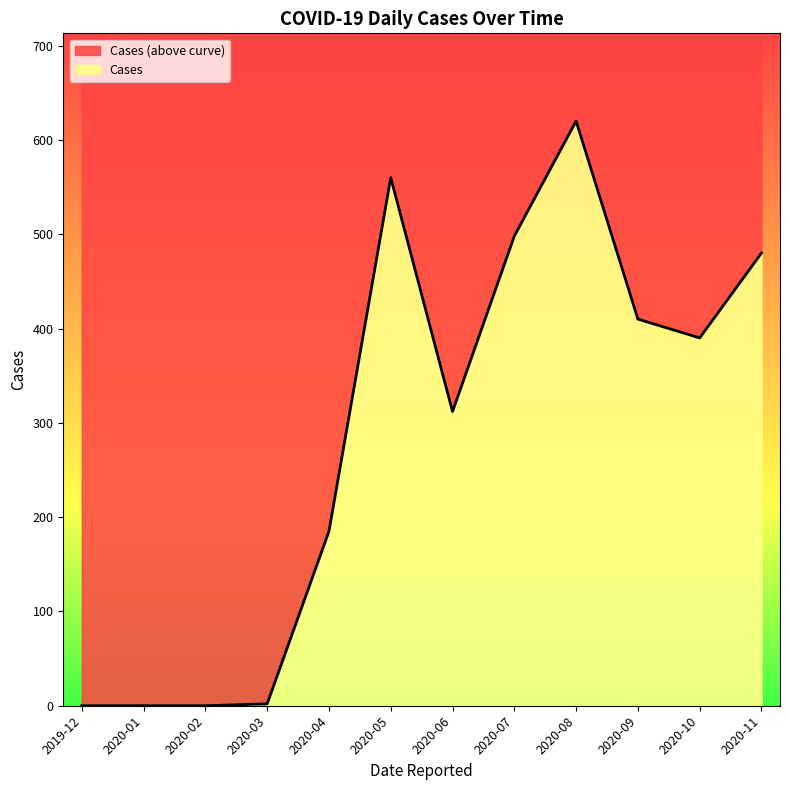

What is the approximate value at 2020-09?

410